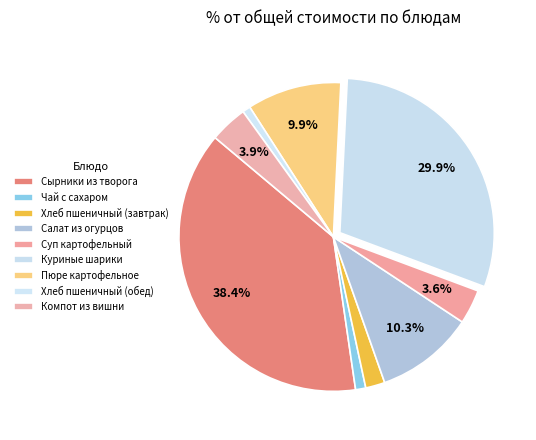

Which category has the biggest portion of the pie?

Сырники из творога